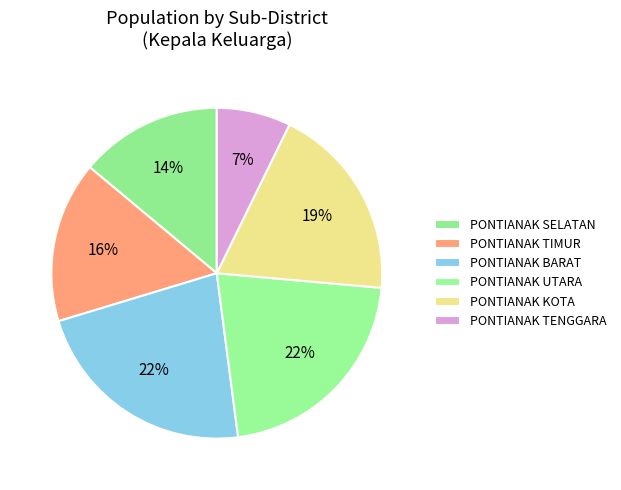

Is there any slice that represents more than half of the pie?

No